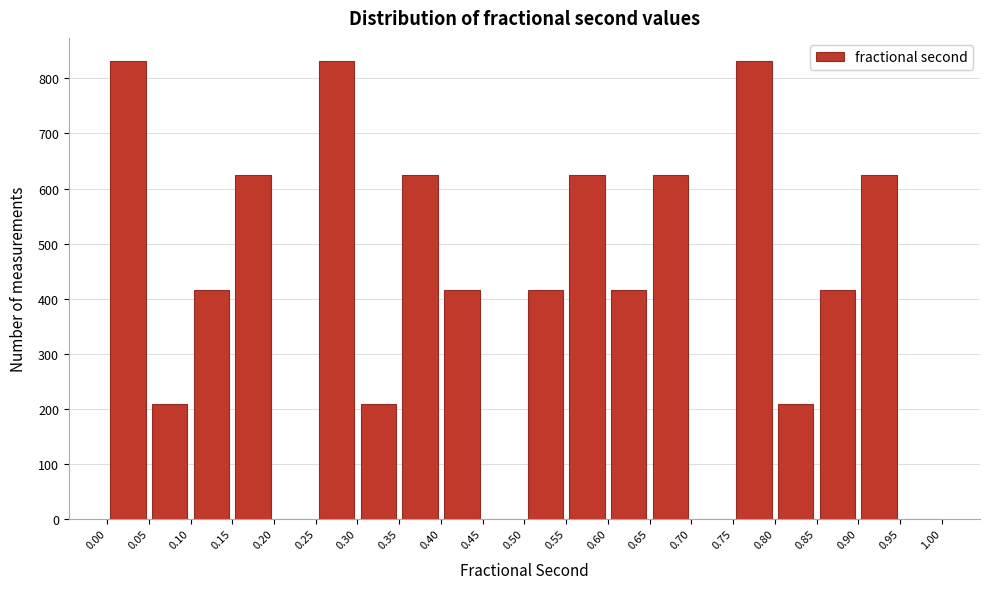

How tall is the bar that spans 0.55 to 0.60 on the x-axis? The values are not printed on the chart, so give them approximately, as read against the axis.

620